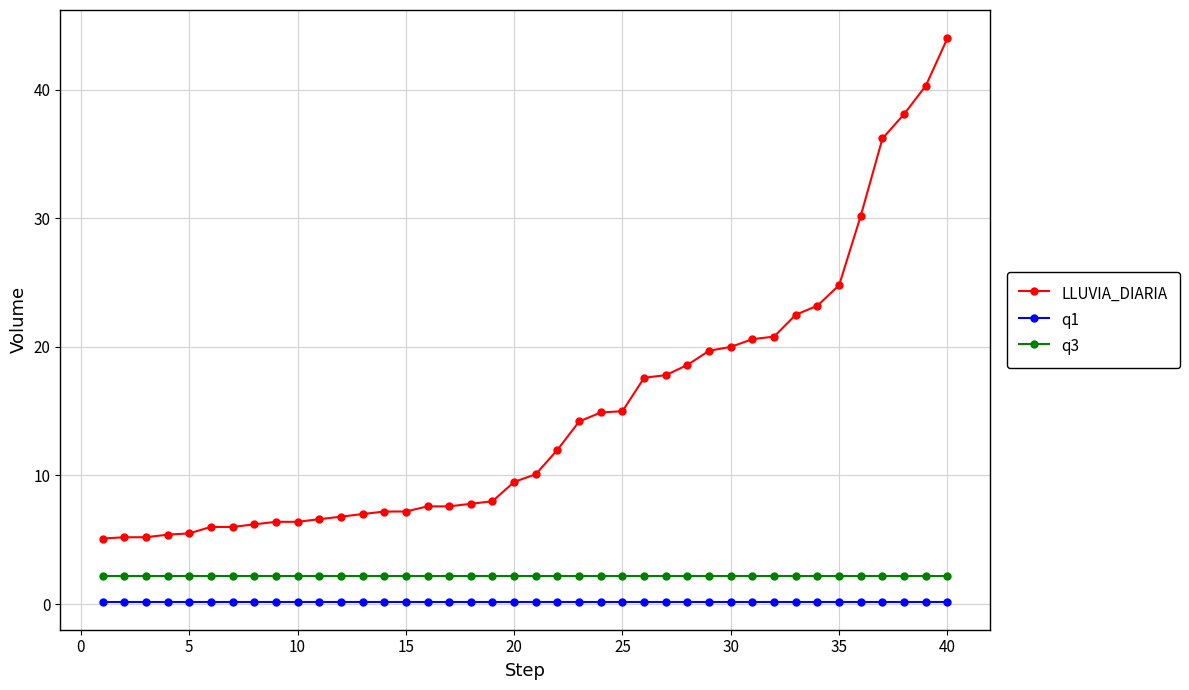

What is the sum of all LLUVIA_DIARIA values?

593.3